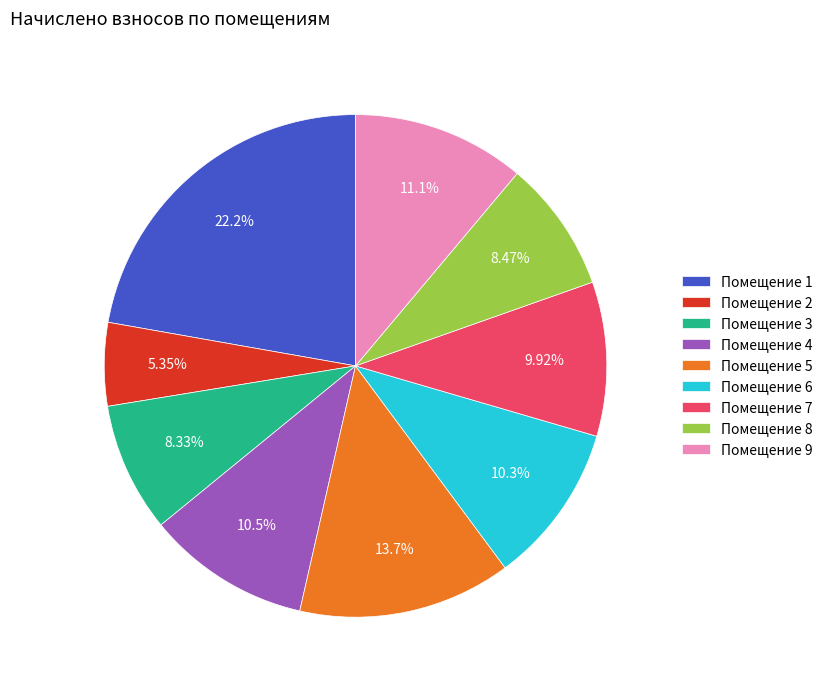

Is the sum of Помещение 4 and Помещение 7 greater than half?

No